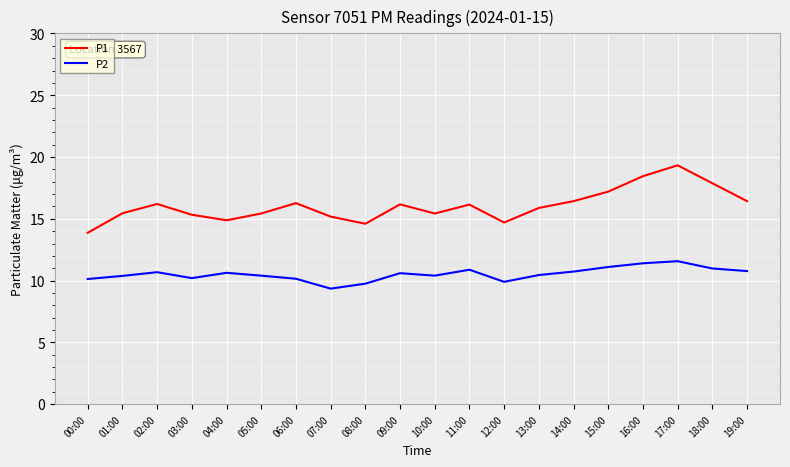

The value of P2 at 02:00 is 10.7. True or false?

True